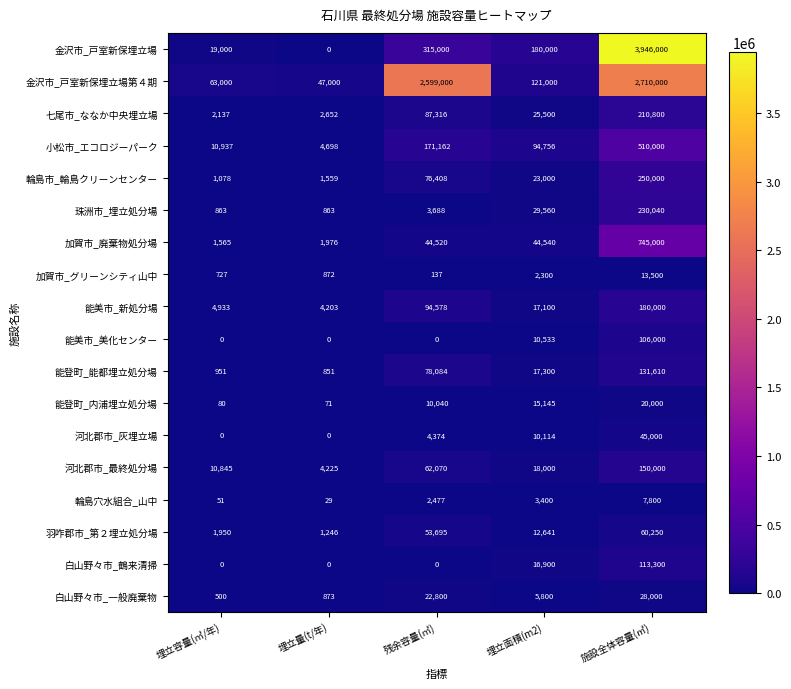

Is it true that 金沢市_戸室新保埋立場第４期 equals 63000 at 埋立容量(㎥/年)?

True